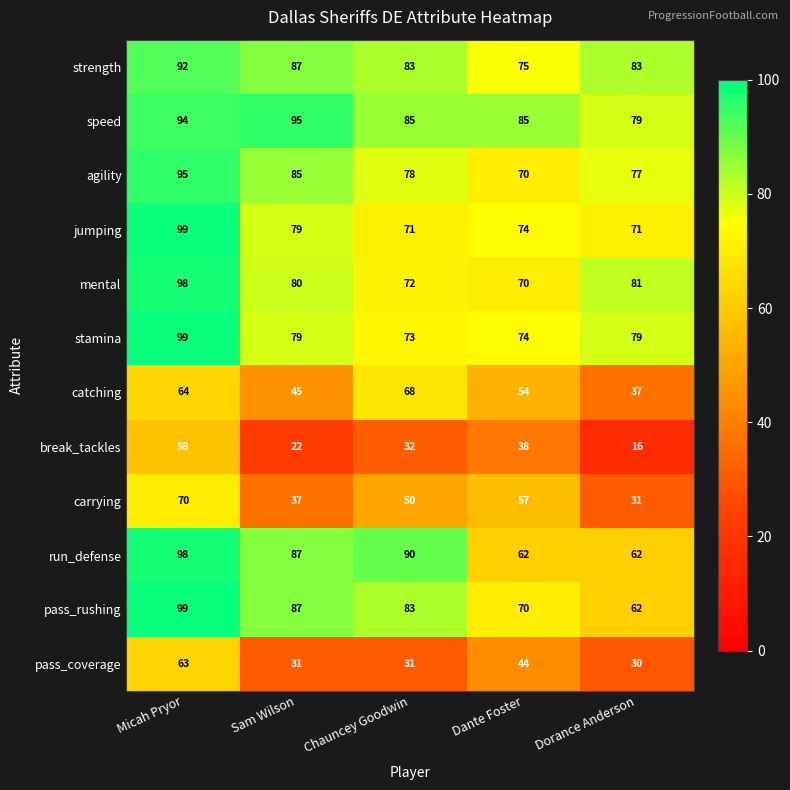

The value of speed at Dante Foster is 134. True or false?

False